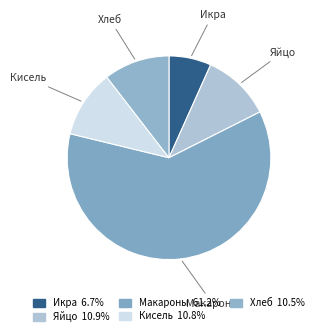

Rank the categories by value from highest to lowest.

Макароны отварные с сыром, Яйцо Отварное, Кисель, Хлеб пшеничный, Икра кабачковая